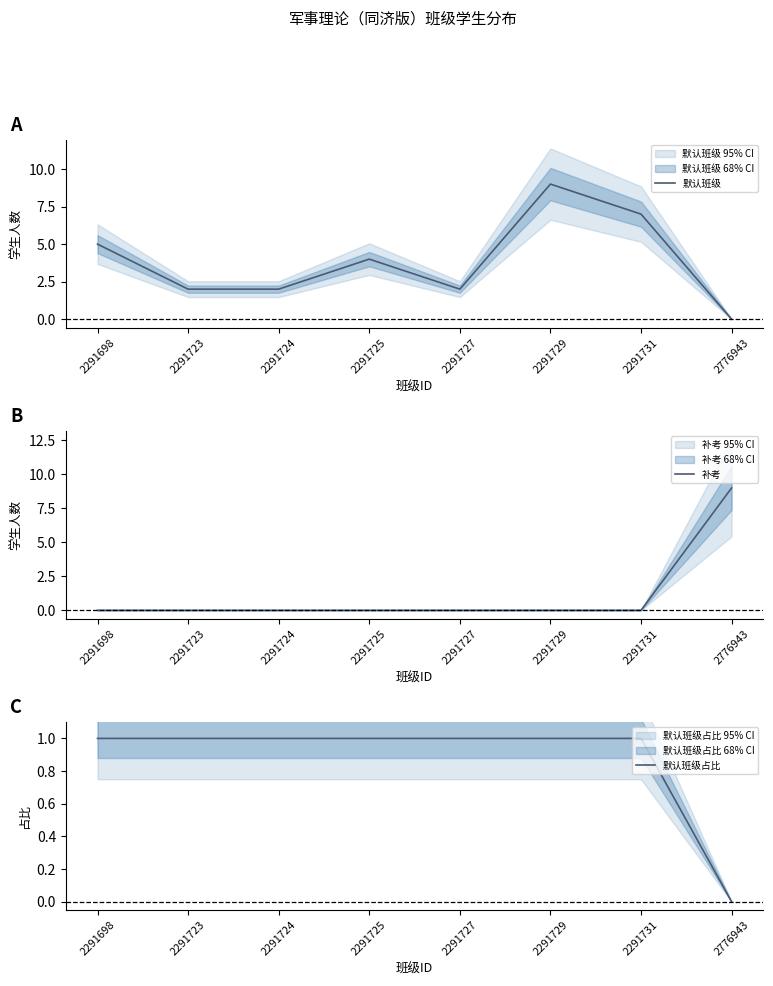

Is the value of 默认班级占比 at 2291731 greater than the value of 默认班级 at 2291723?

No